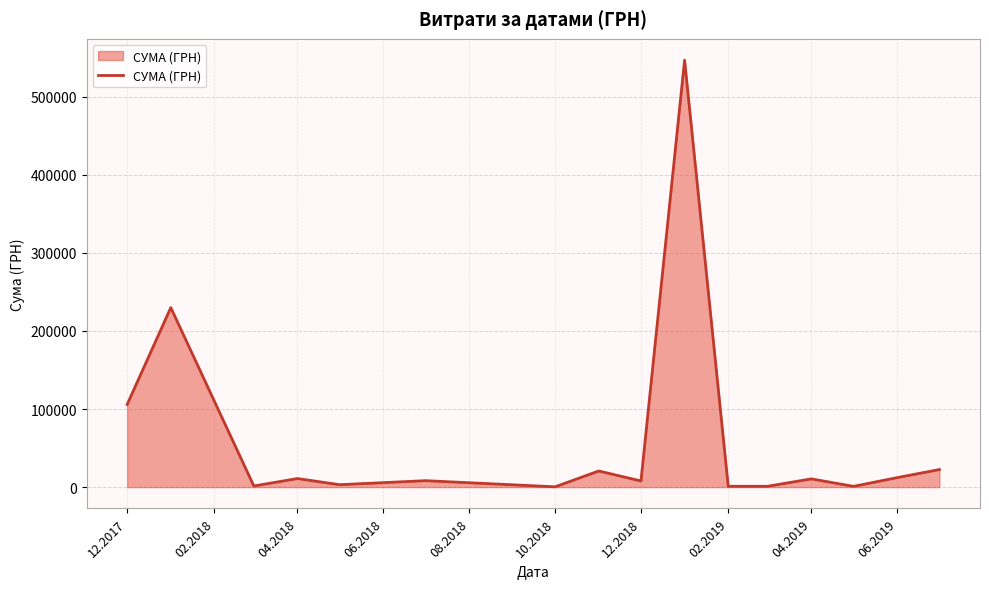

What is the difference between the maximum and minimum values?

546569.7